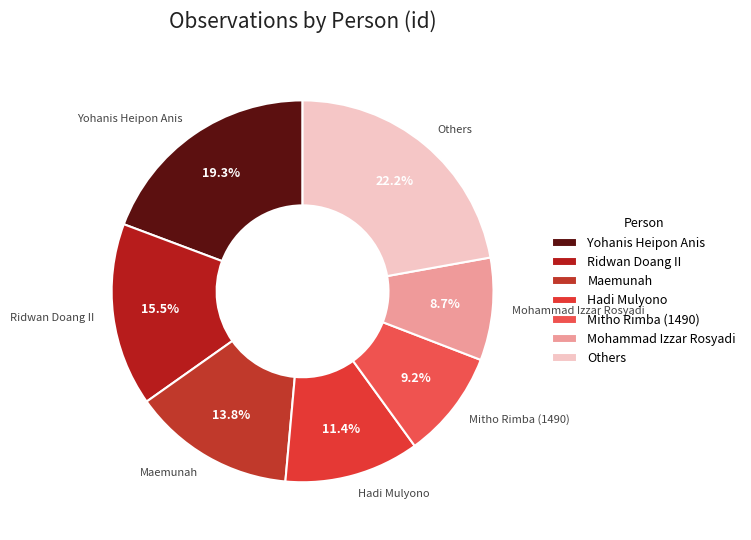

To the nearest percent, what is the difference between the largest and smallest slice percentages?

13%